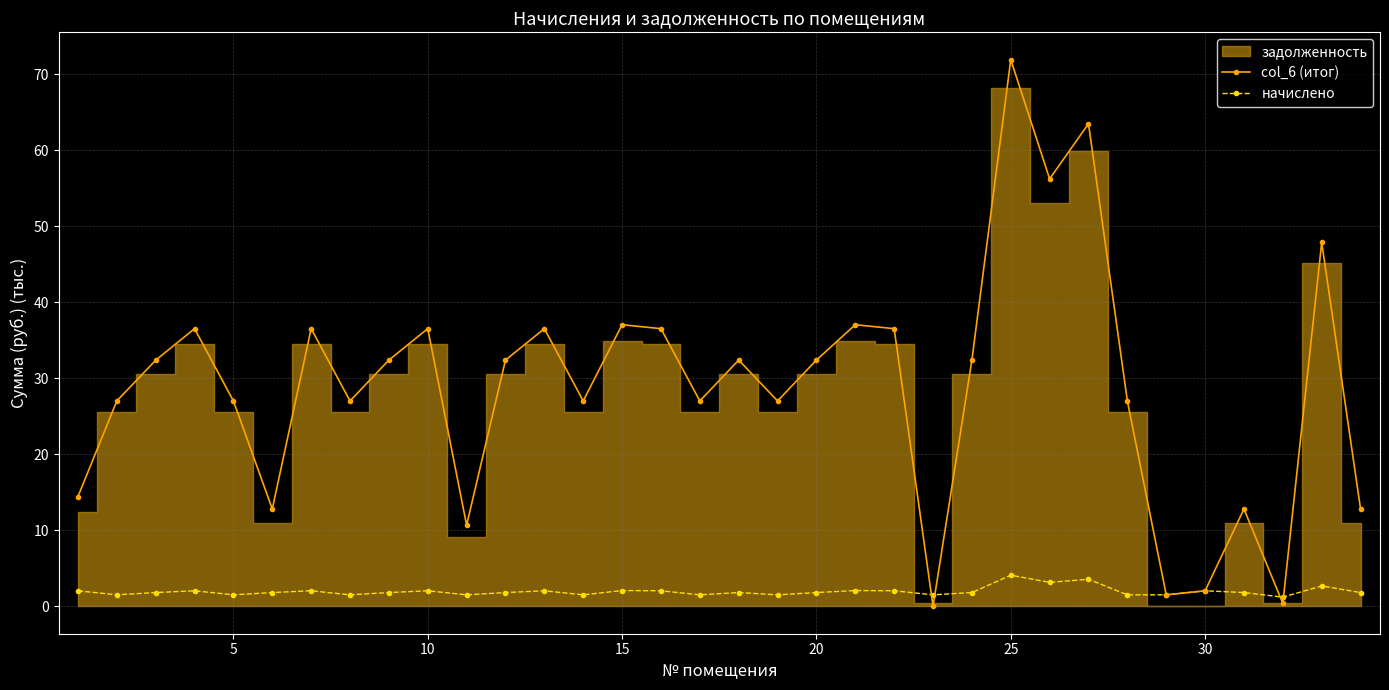

The value of col_6 (итог) at 30 is 2.1. True or false?

True